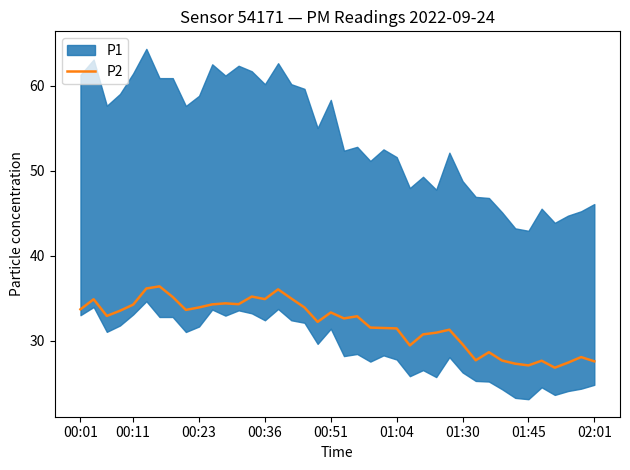

Reading right to left, extract all data points from this chart.

27.6	28.1	27.4	26.8	27.6	27.1	27.3	27.7	28.6	27.7	29.6	31.3	30.9	30.8	29.4	31.4	31.5	31.6	32.9	32.6	33.3	32.2	33.9	35.0	36.0	34.9	35.2	34.3	34.4	34.3	33.9	33.6	35.1	36.4	36.1	34.2	33.5	32.9	34.9	33.7